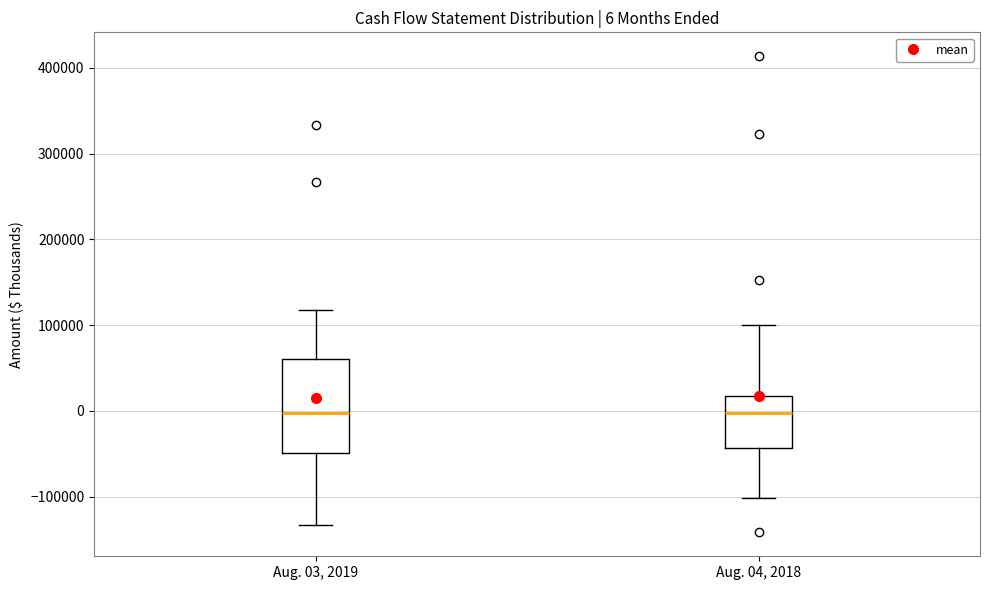

Which box is the tallest, from its lower edge to its upper edge?

Aug. 03, 2019